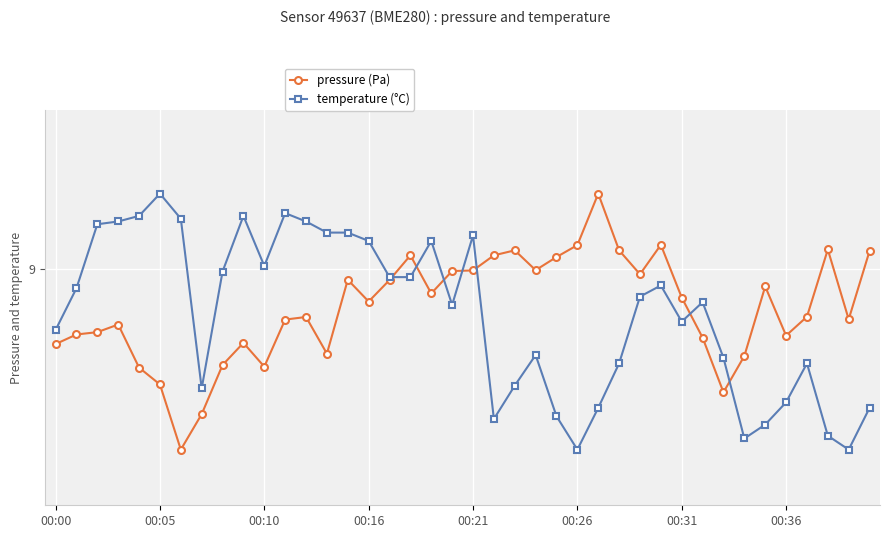

Where do pressure (Pa) and temperature (°C) first cross each other?

16 and 17